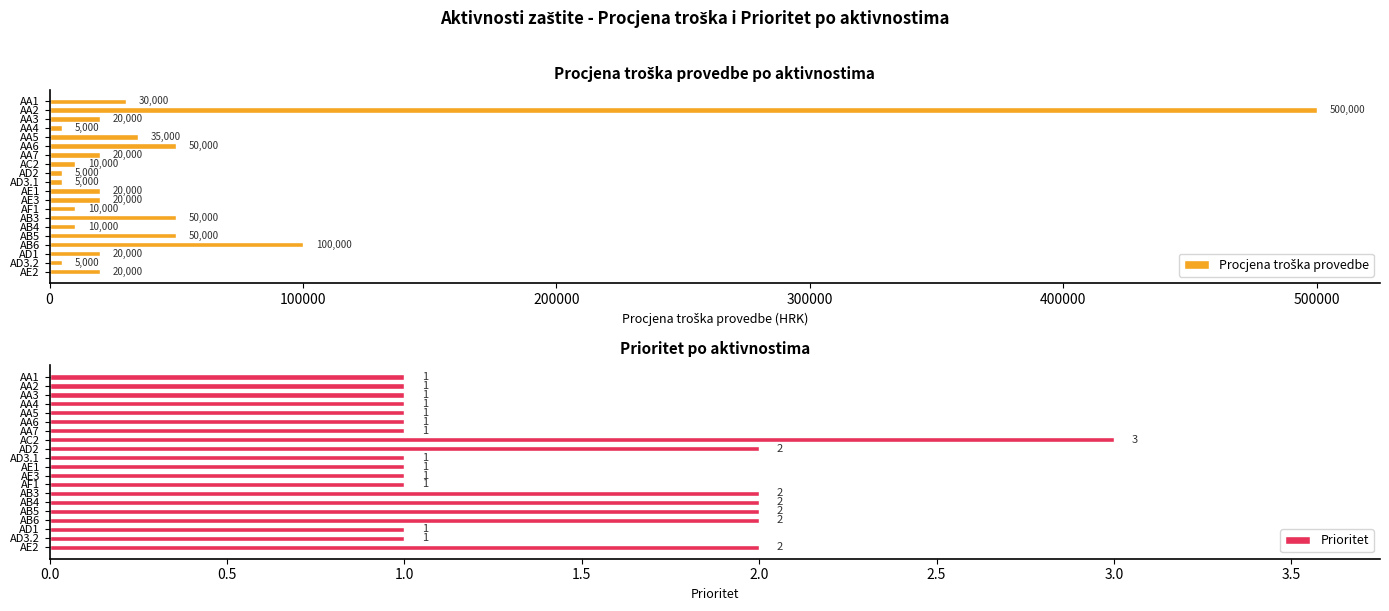

Which series has the widest spread of values?

Procjena troška provedbe